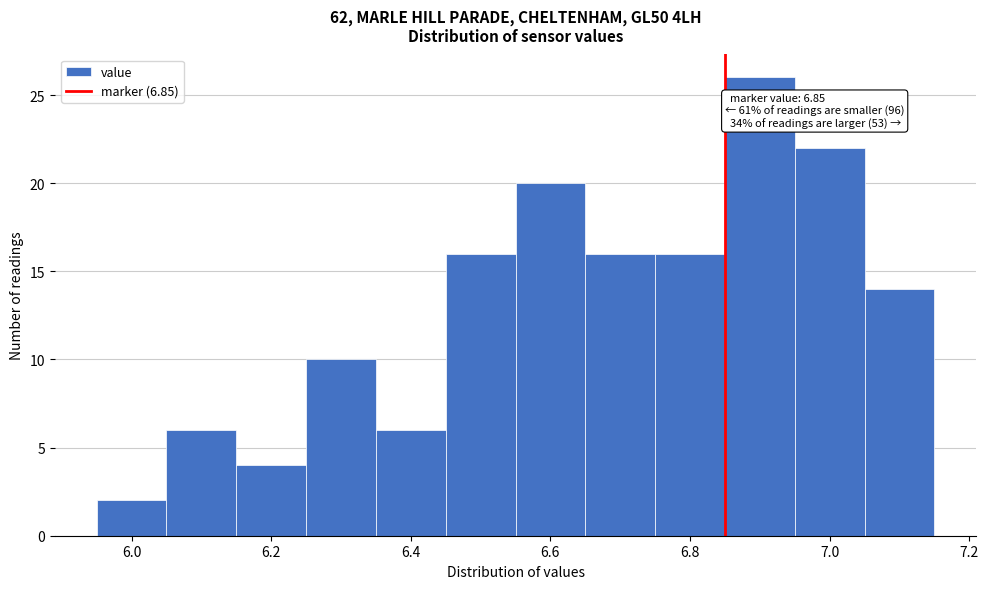

Over which range of the x-axis is the bar tallest?

6.85 to 6.95